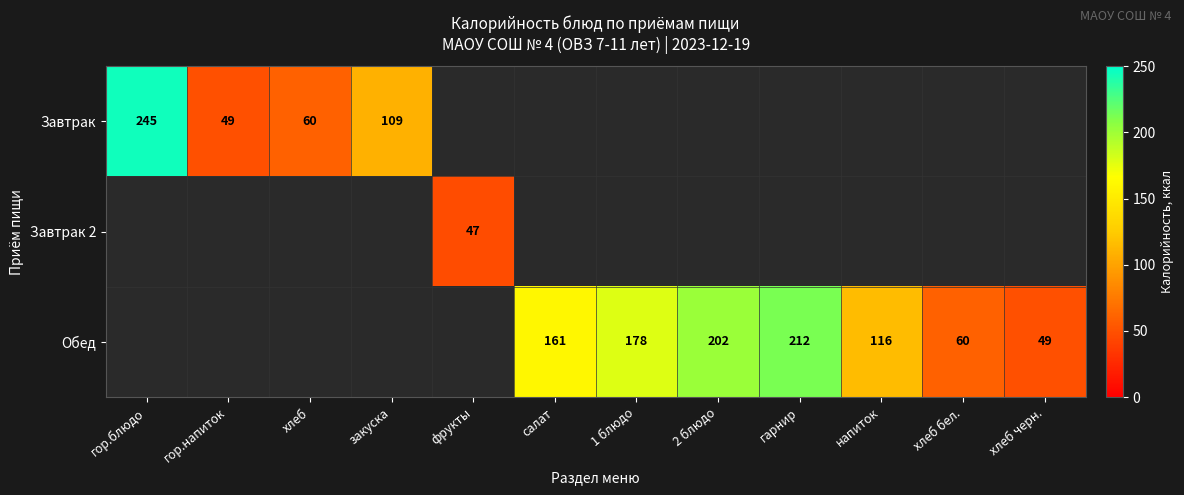

At how many categories does at least one series exceed 237?

1